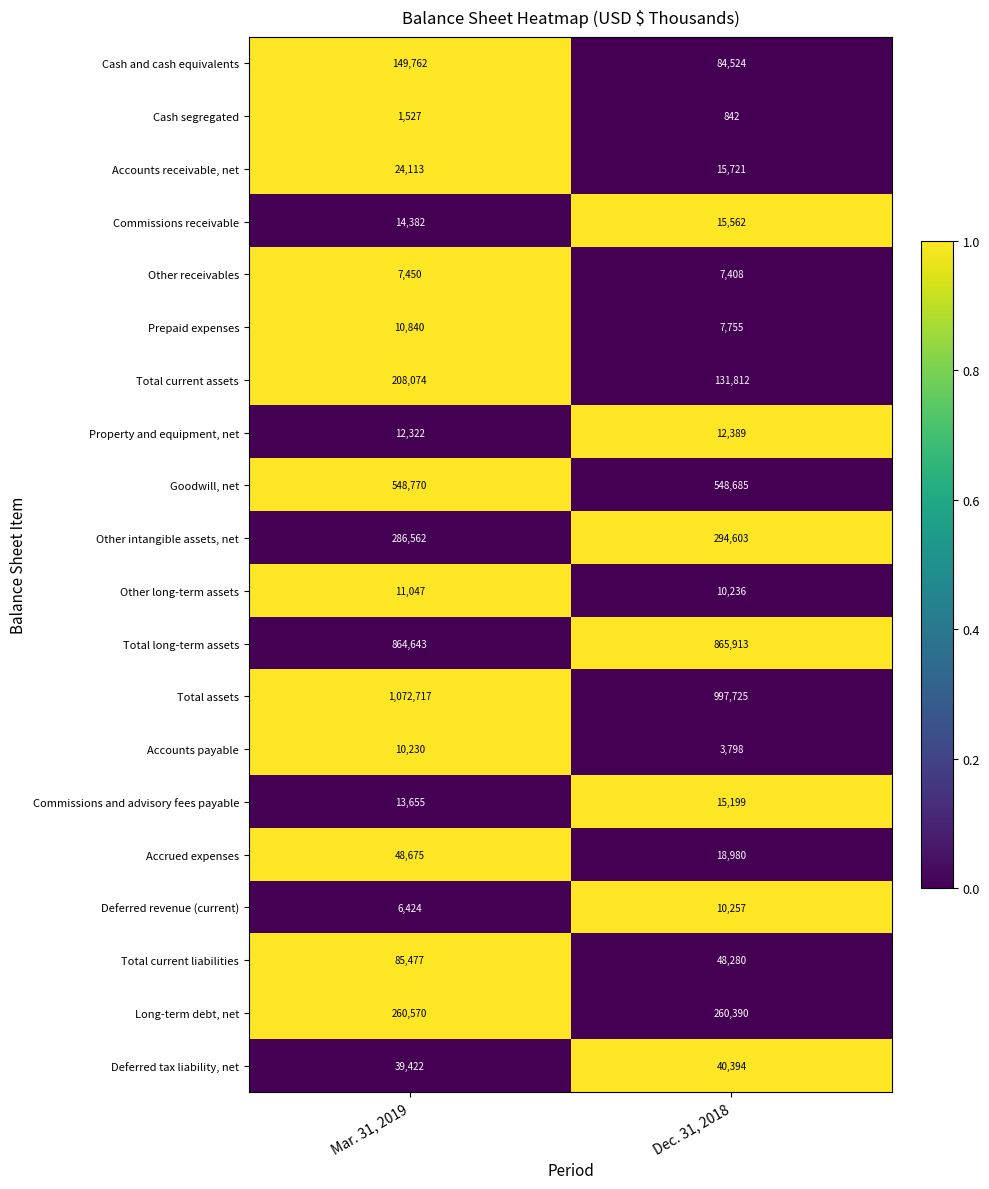

Is the value of Other long-term assets at Mar. 31, 2019 greater than the value of Accounts receivable, net at Dec. 31, 2018?

No